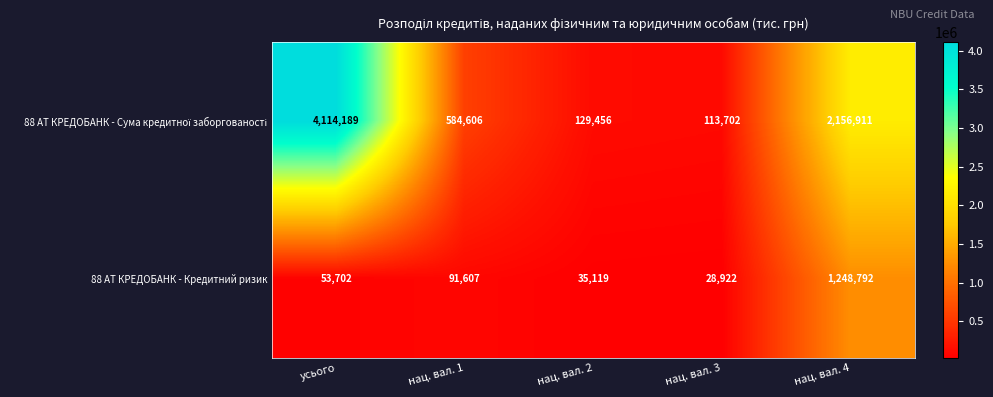

What is the difference between the second highest and second lowest values in the 88 АТ КРЕДОБАНК - Кредитний ризик series?

56488